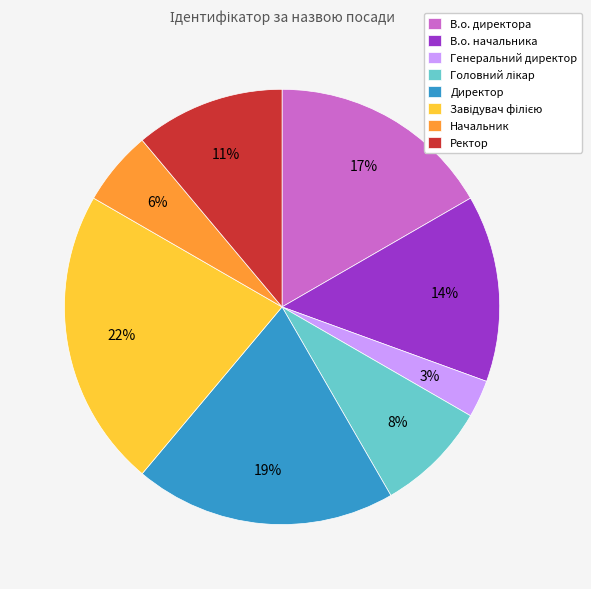

To the nearest percent, what is the difference between the largest and smallest slice percentages?

19%